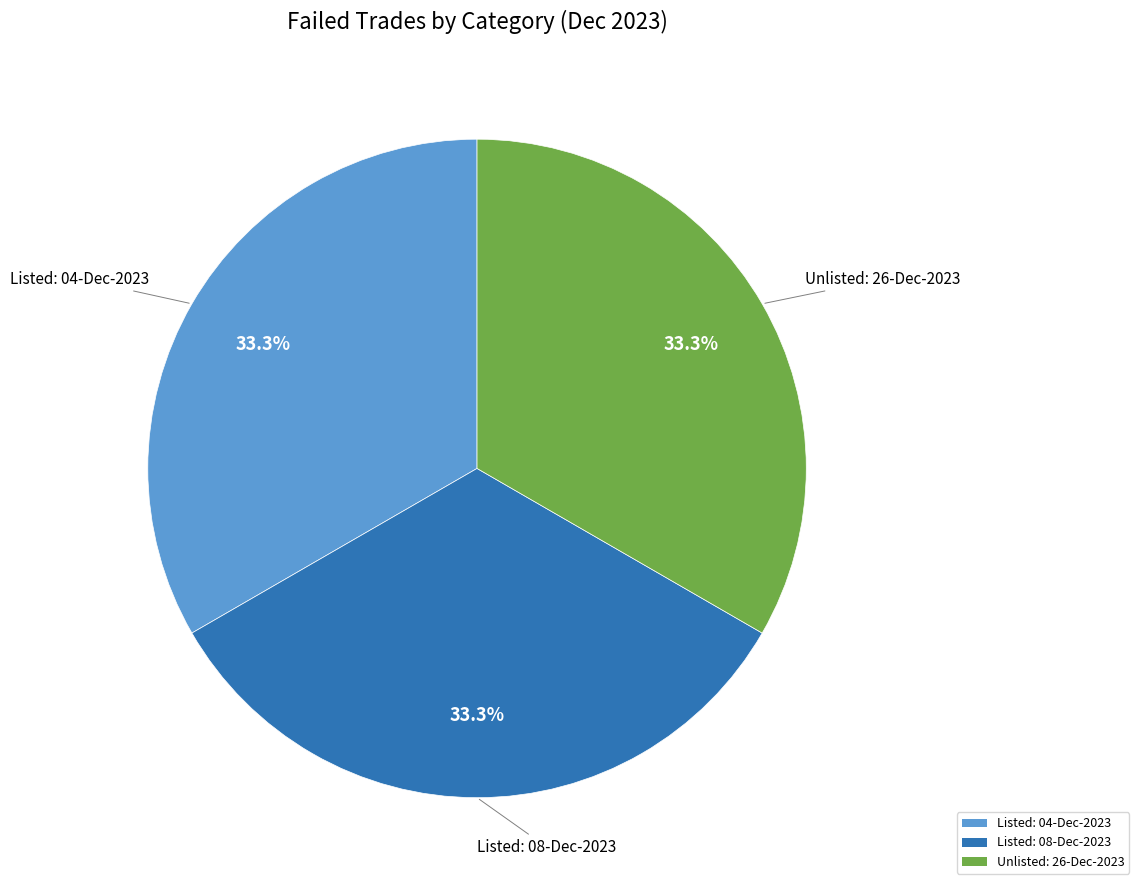

What is the ratio of the value at Listed: 08-Dec-2023 to the value at Listed: 04-Dec-2023?

1.0